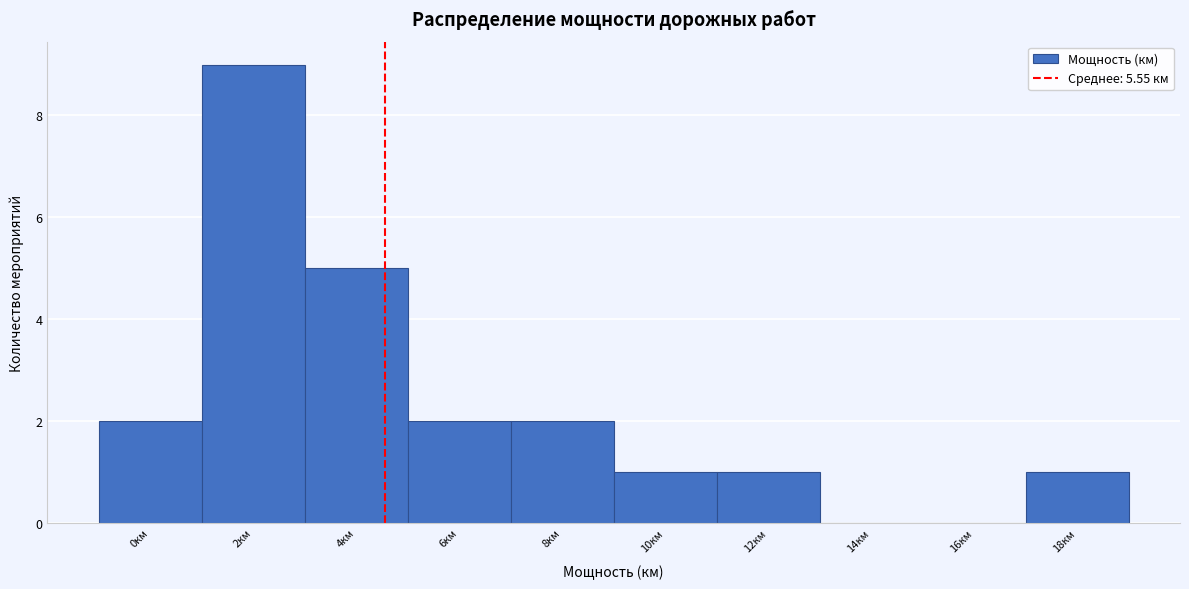

Reading left to right, transcribe all the data shown in this chart.

0км=2	2км=9	4км=5	6км=2	8км=2	10км=1	12км=1	14км=0	16км=0	18км=1